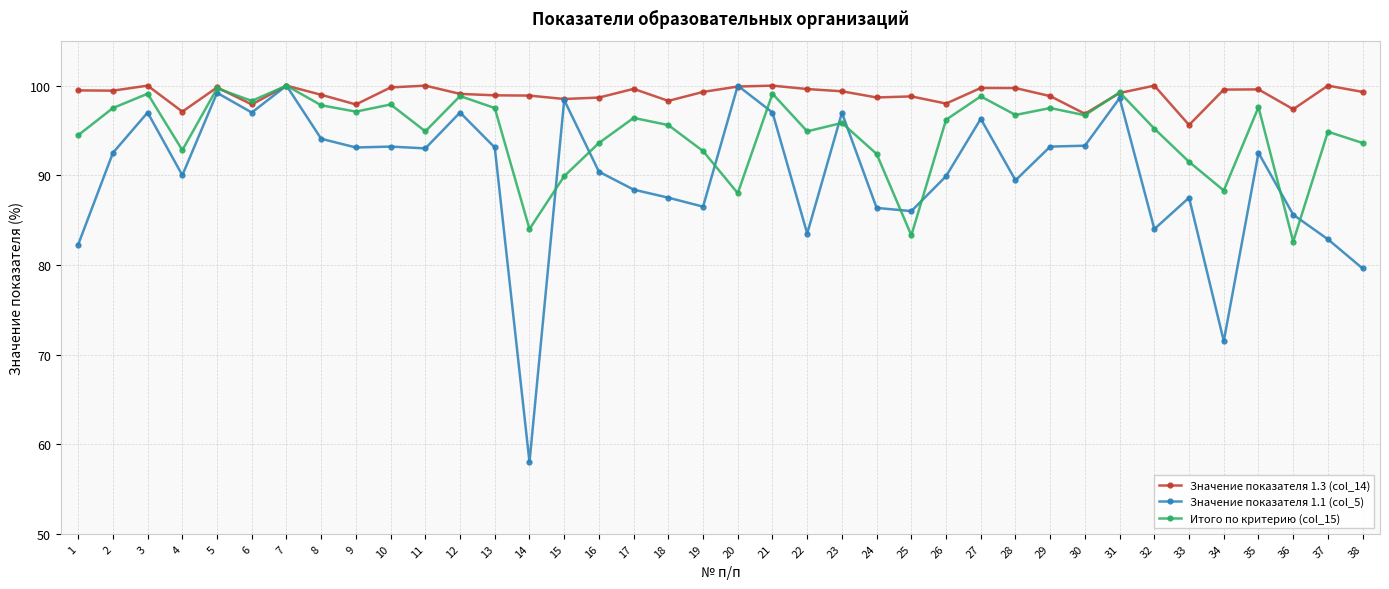

Which label corresponds to the smallest value in the chart?

14